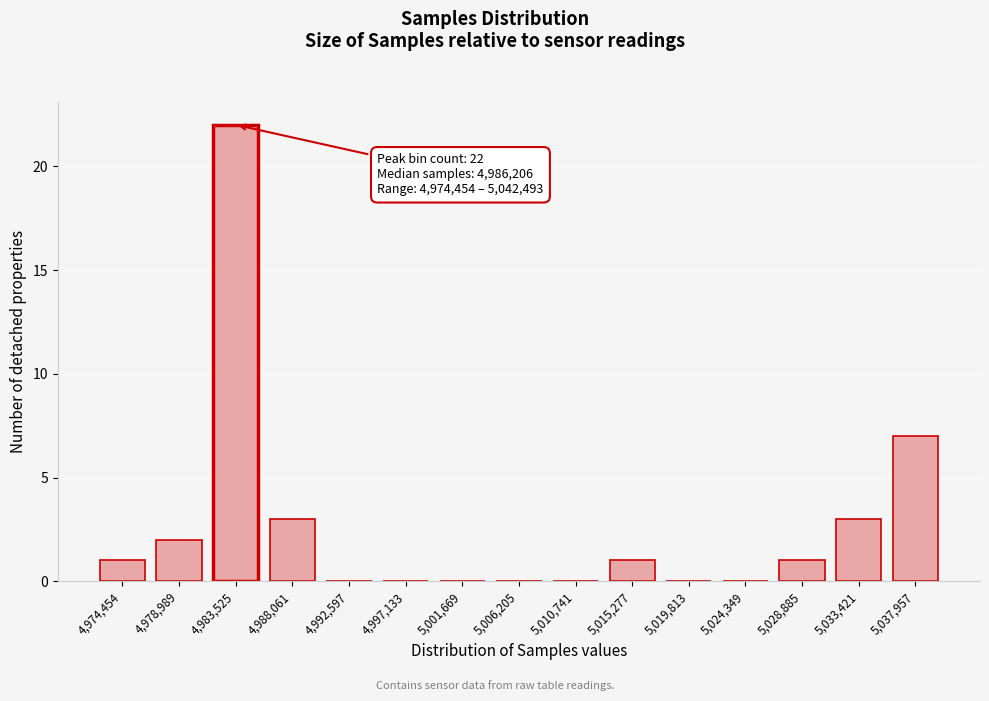

Reading right to left, transcribe all the data shown in this chart.

5,037,957=7	5,033,421=3	5,028,885=1	5,024,349=0	5,019,813=0	5,015,277=1	5,010,741=0	5,006,205=0	5,001,669=0	4,997,133=0	4,992,597=0	4,988,061=3	4,983,525=22	4,978,989=2	4,974,454=1